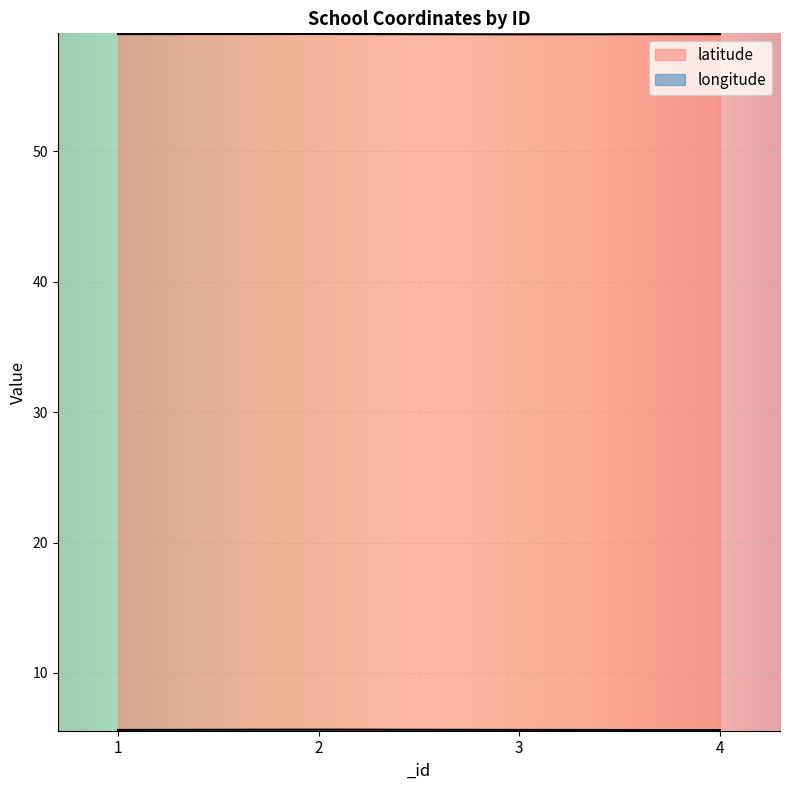

How many distinct data groups are displayed?

2